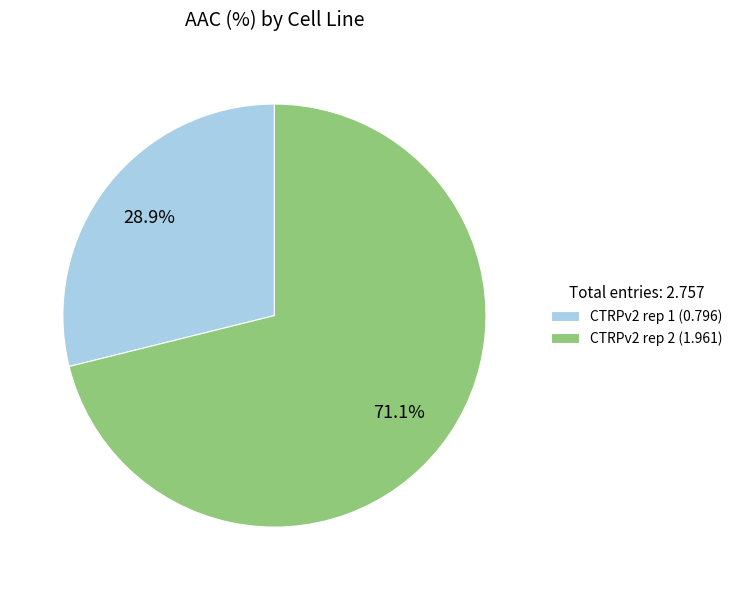

Which category has the biggest portion of the pie?

CTRPv2 rep 2